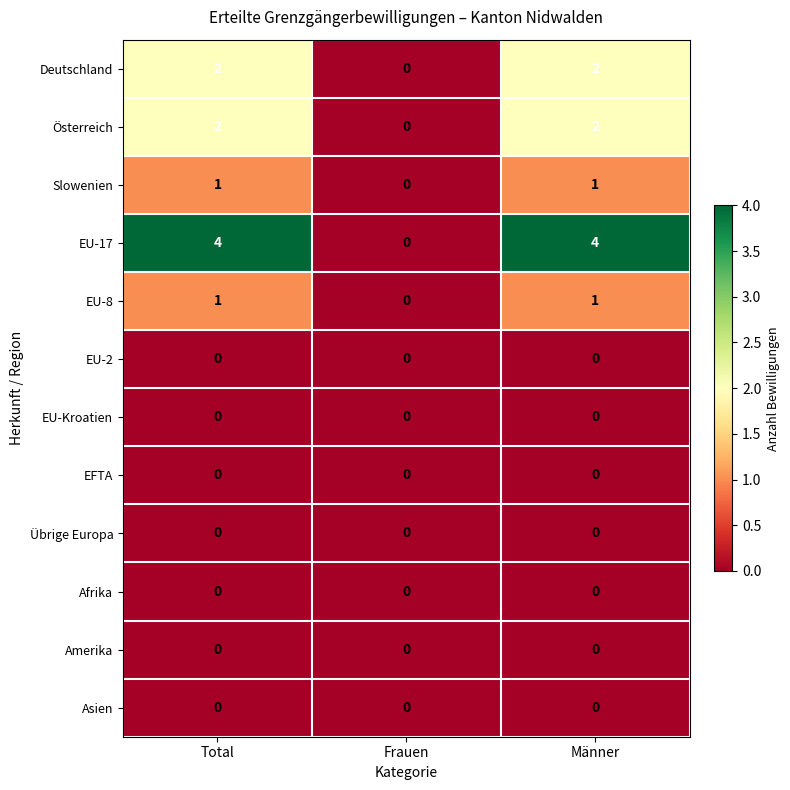

Which series has the widest spread of values?

EU-17